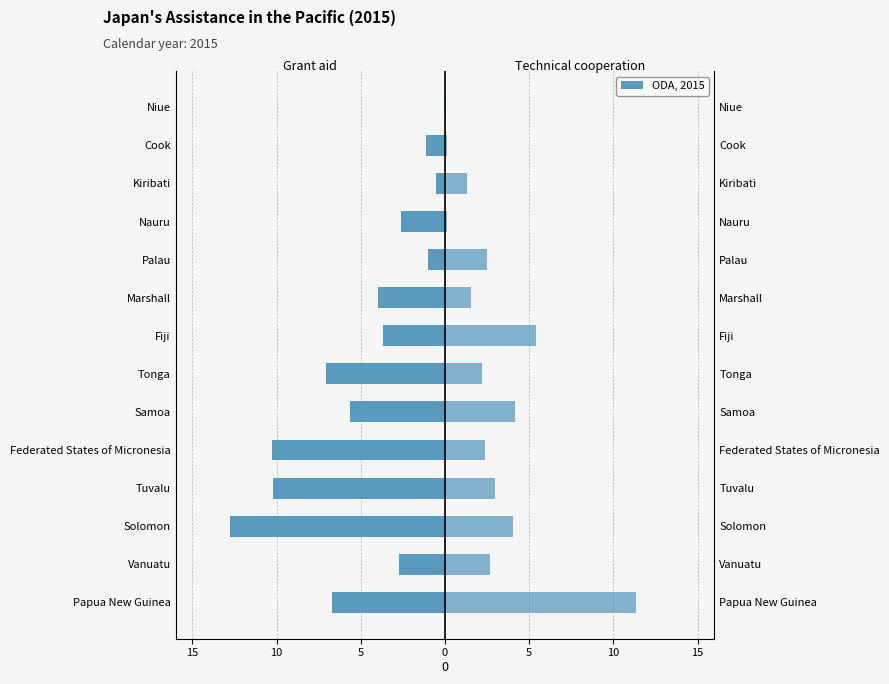

What is the spread (max minus min) of values at 10?

5.4